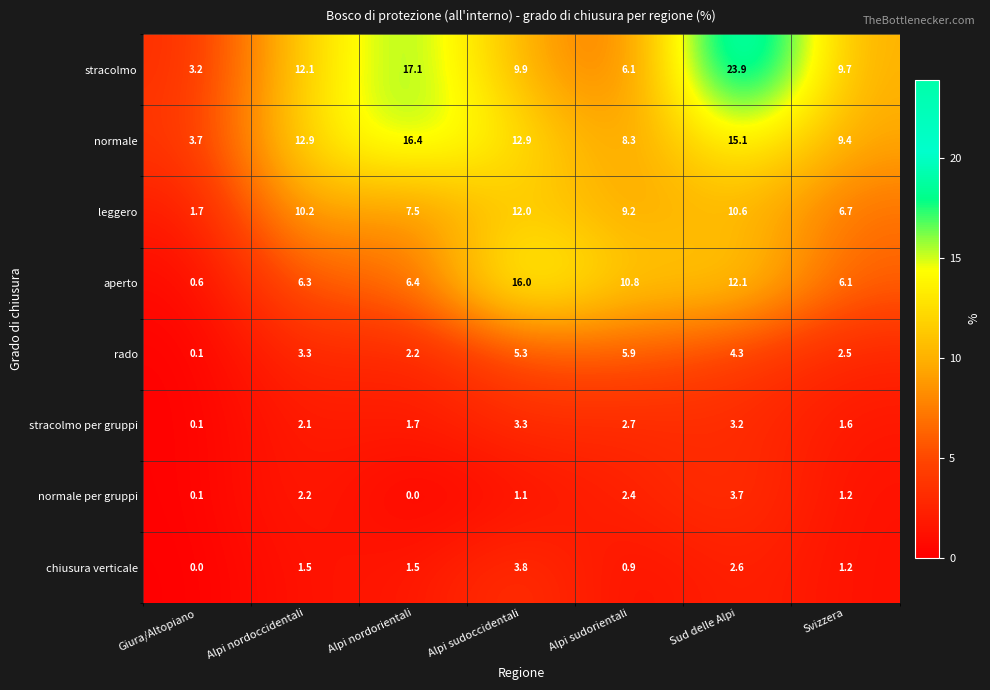

What is the maximum value shown in the chart?

23.9